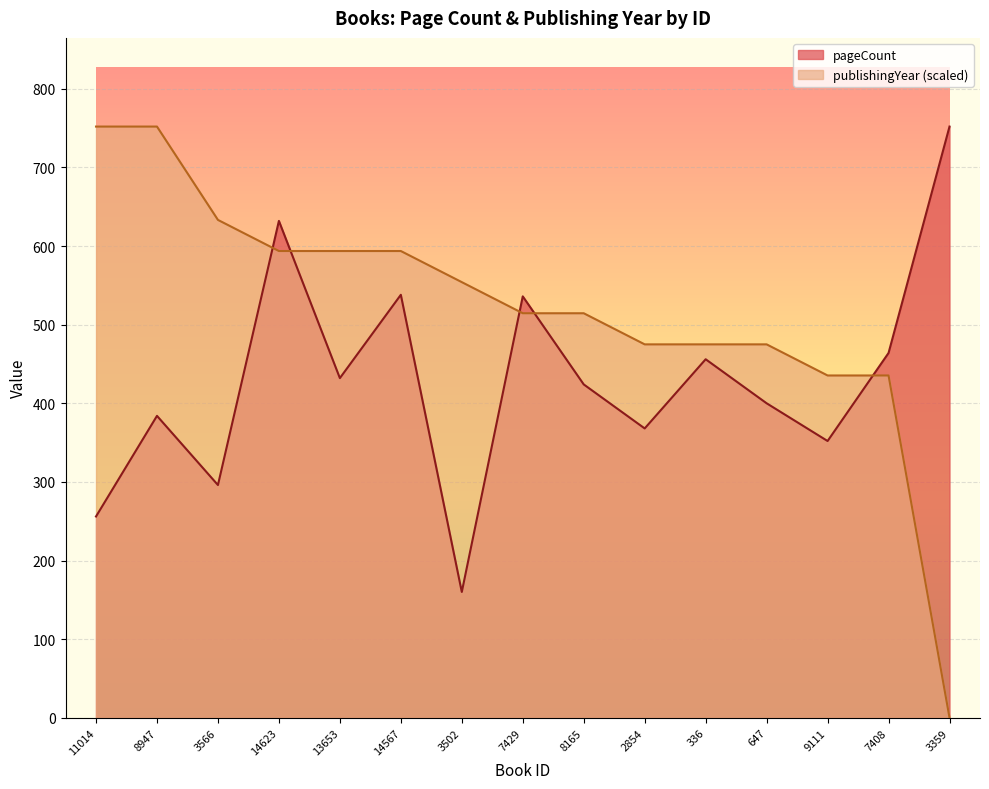

How many values in the pageCount series are below 424?

7